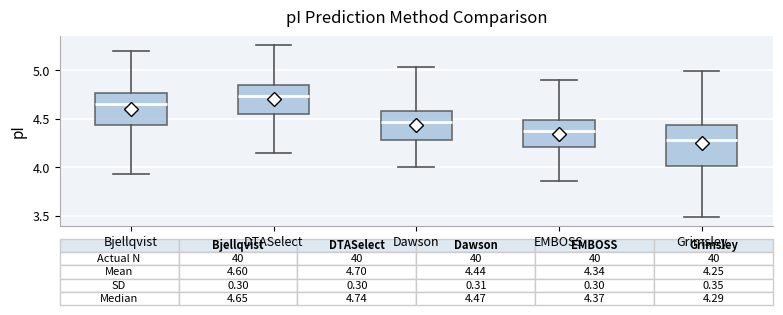

Which box has the highest median line?

DTASelect